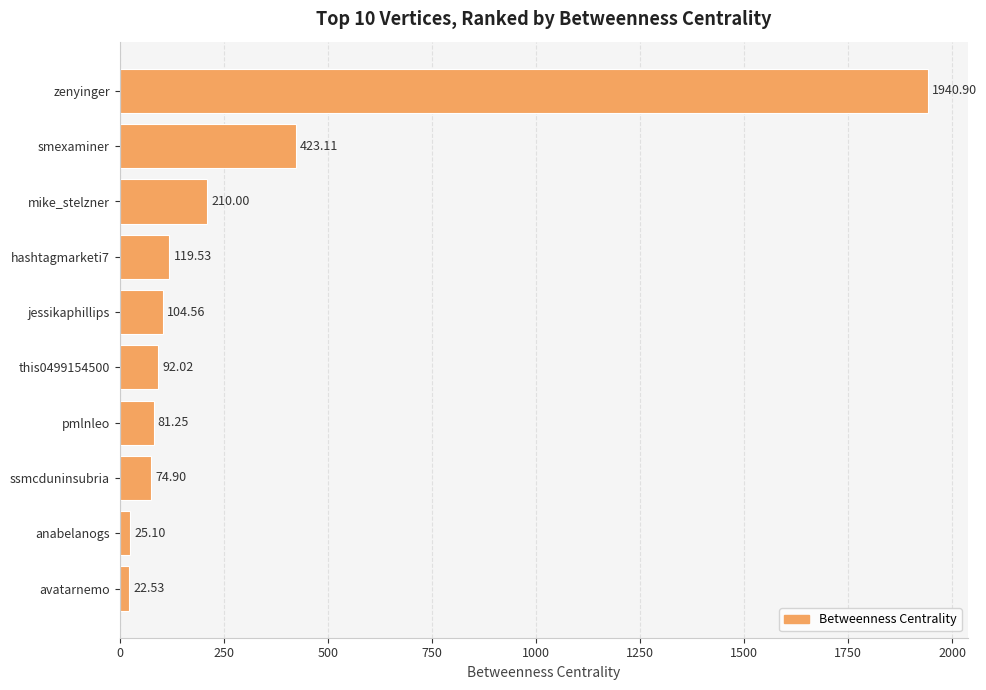

Where is the data nearest to the value 981?

smexaminer